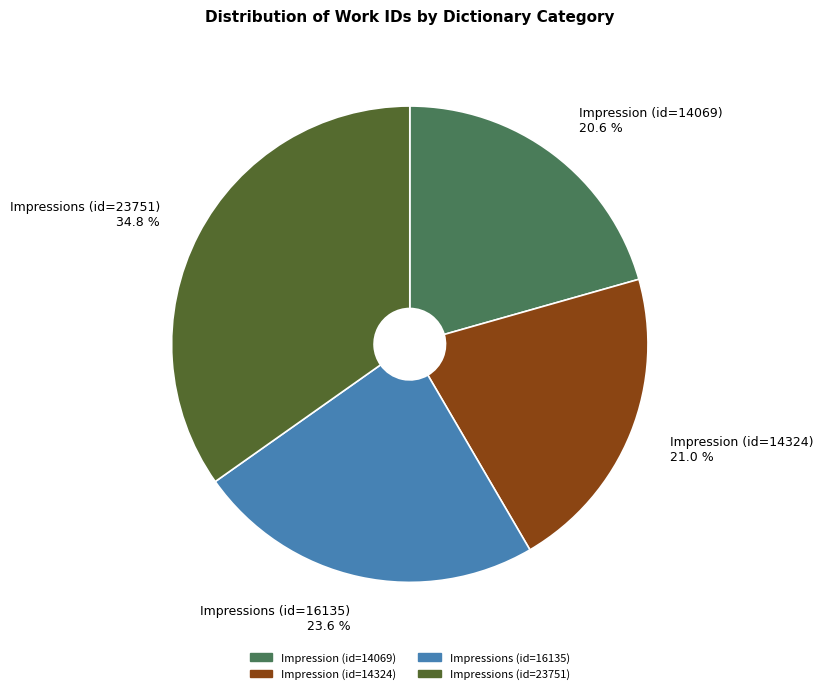

What is the total percentage of Impression (id=14324) 21.0 % and Impressions (id=23751) 34.8 %?

55.8%